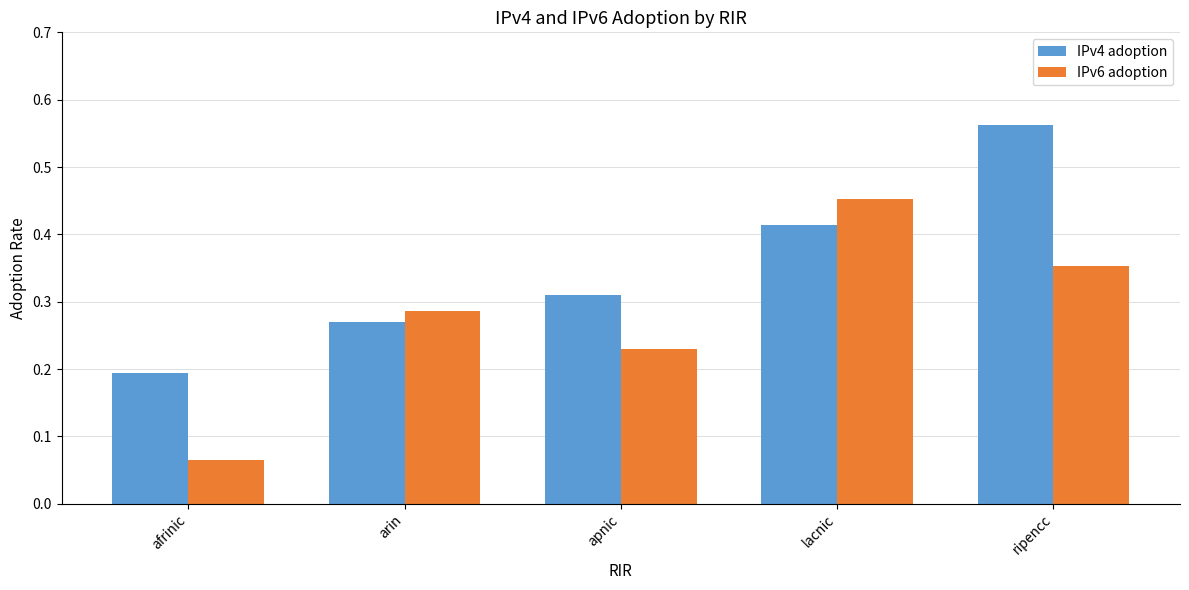

Is it true that IPv4 adoption equals 0.5 at apnic?

False